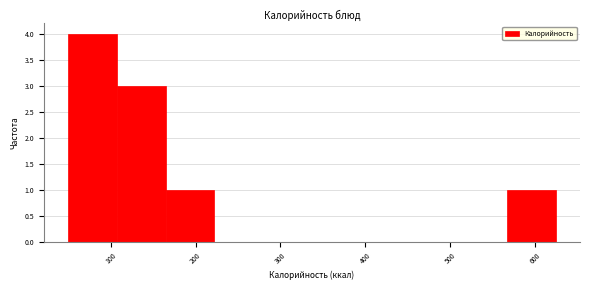

Reading left to right, transcribe this chart: for each bar, give the range it covers on the x-axis and its height. Neither the bar edges nor the heights are printed on the chart, so give them approximately, as read against the axes.

50 to 110: 4
110 to 160: 3
160 to 220: 1
220 to 280: 0
280 to 340: 0
340 to 390: 0
390 to 450: 0
450 to 510: 0
510 to 570: 0
570 to 620: 1